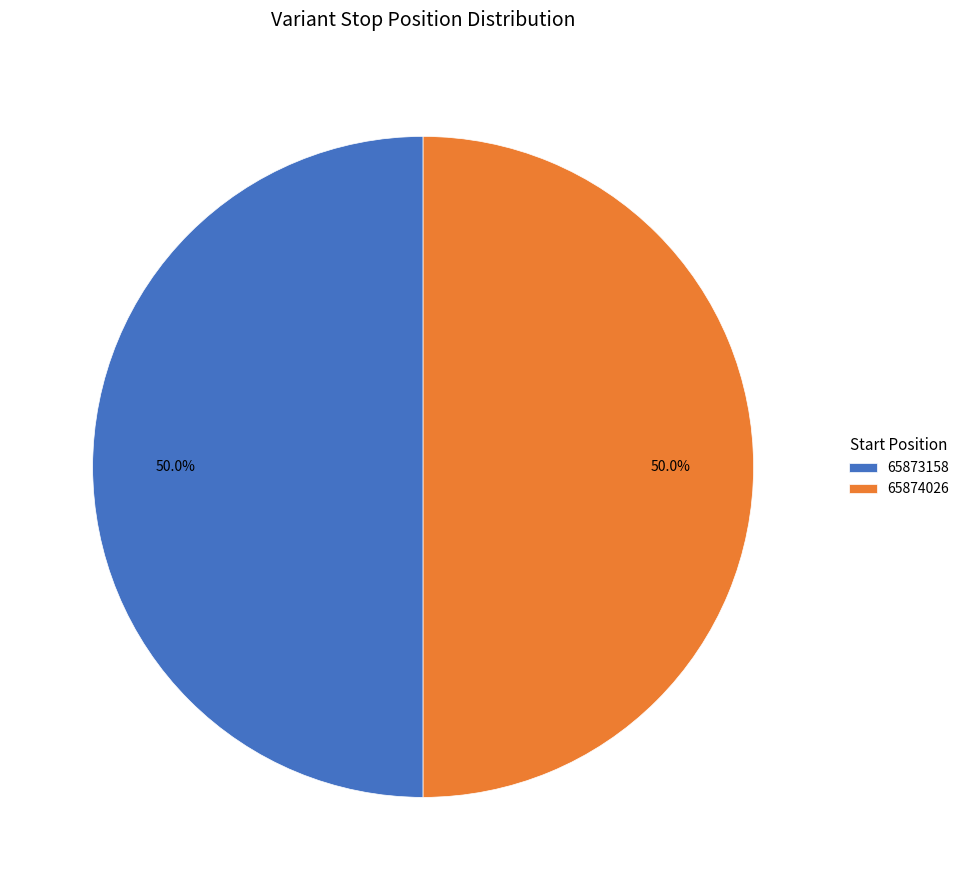

Approximately how many times larger is the value at 65873158 compared to 65874026?

1.0